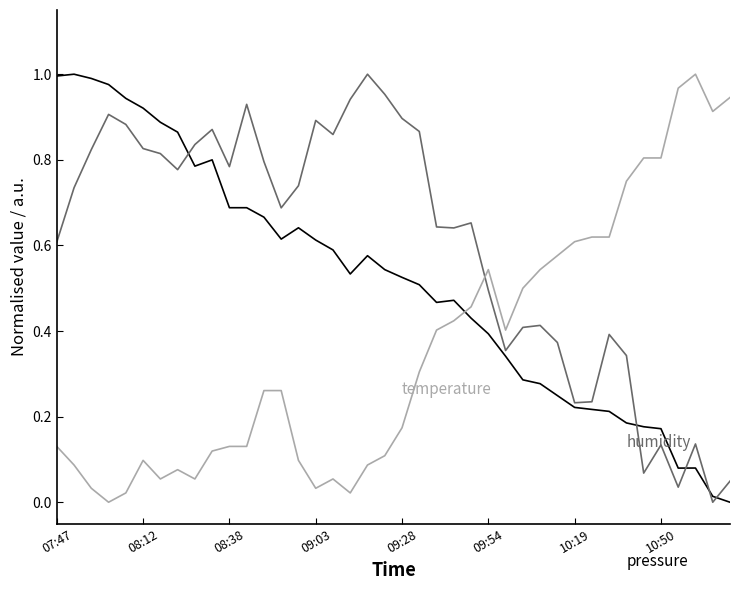

True or false: temperature has a value of 0.1 at 18.

True